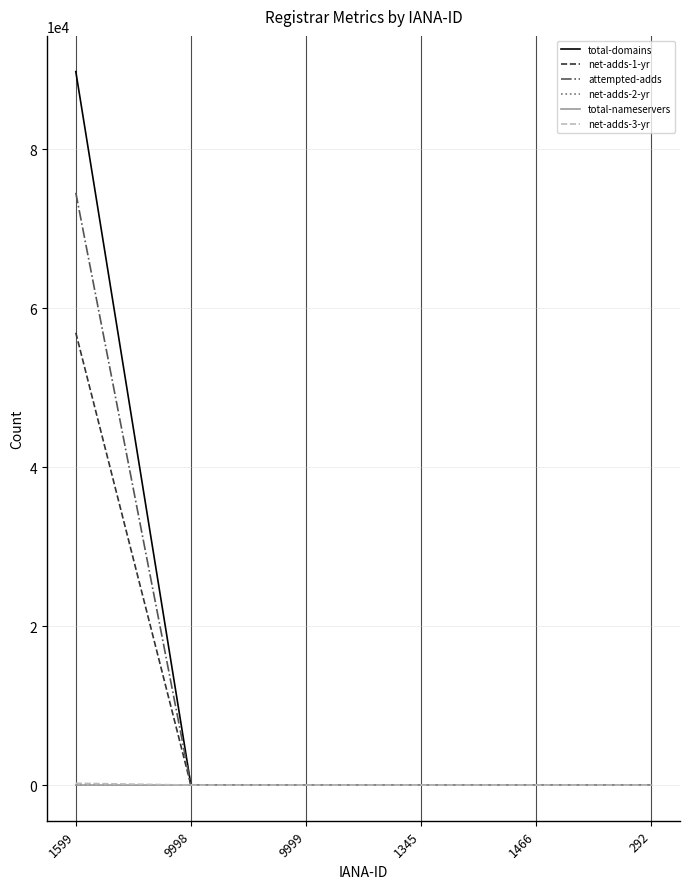

The value of net-adds-1-yr at 1599 is 16740. True or false?

False